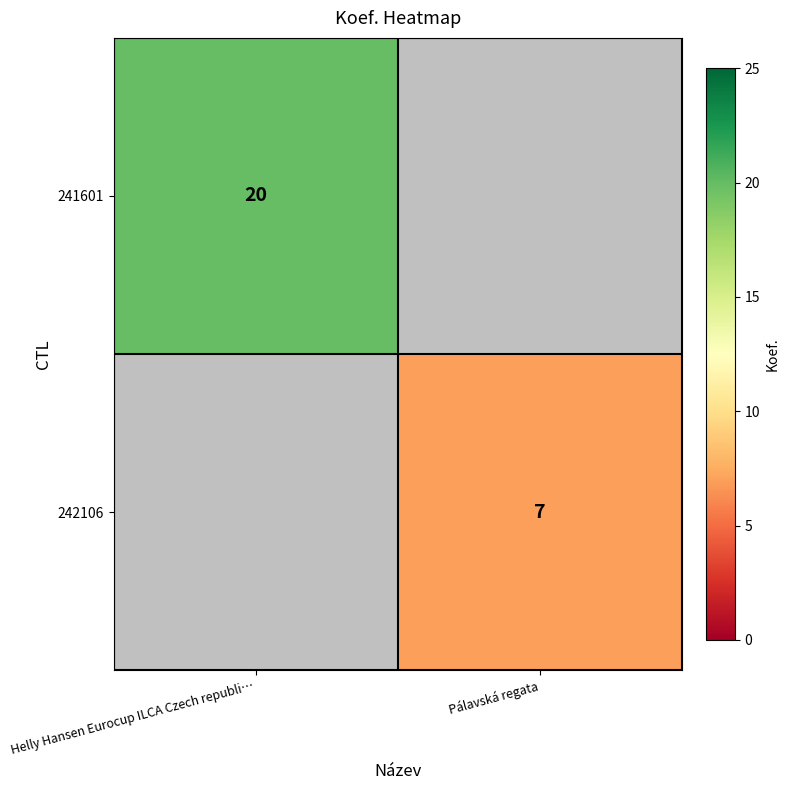

The value of 241601 at Helly Hansen Eurocup ILCA Czech republi… is 20. True or false?

True